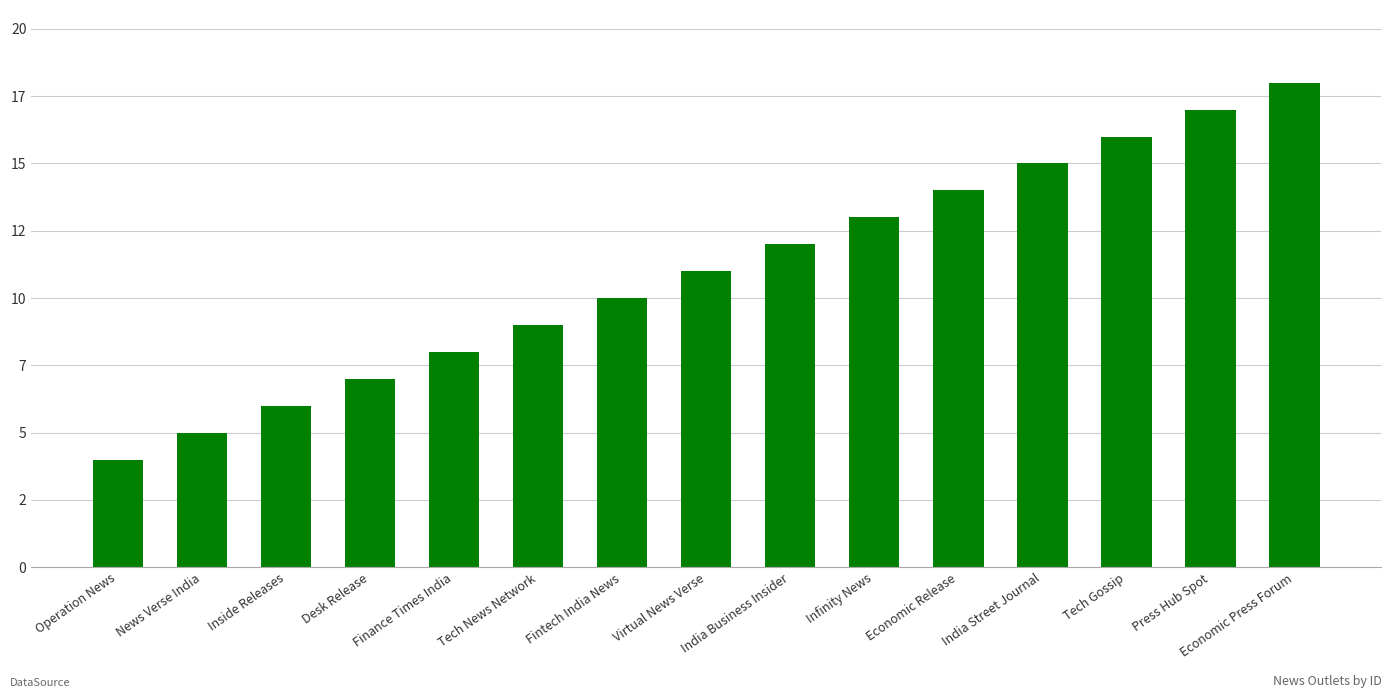

What position from the left is Desk Release?

4